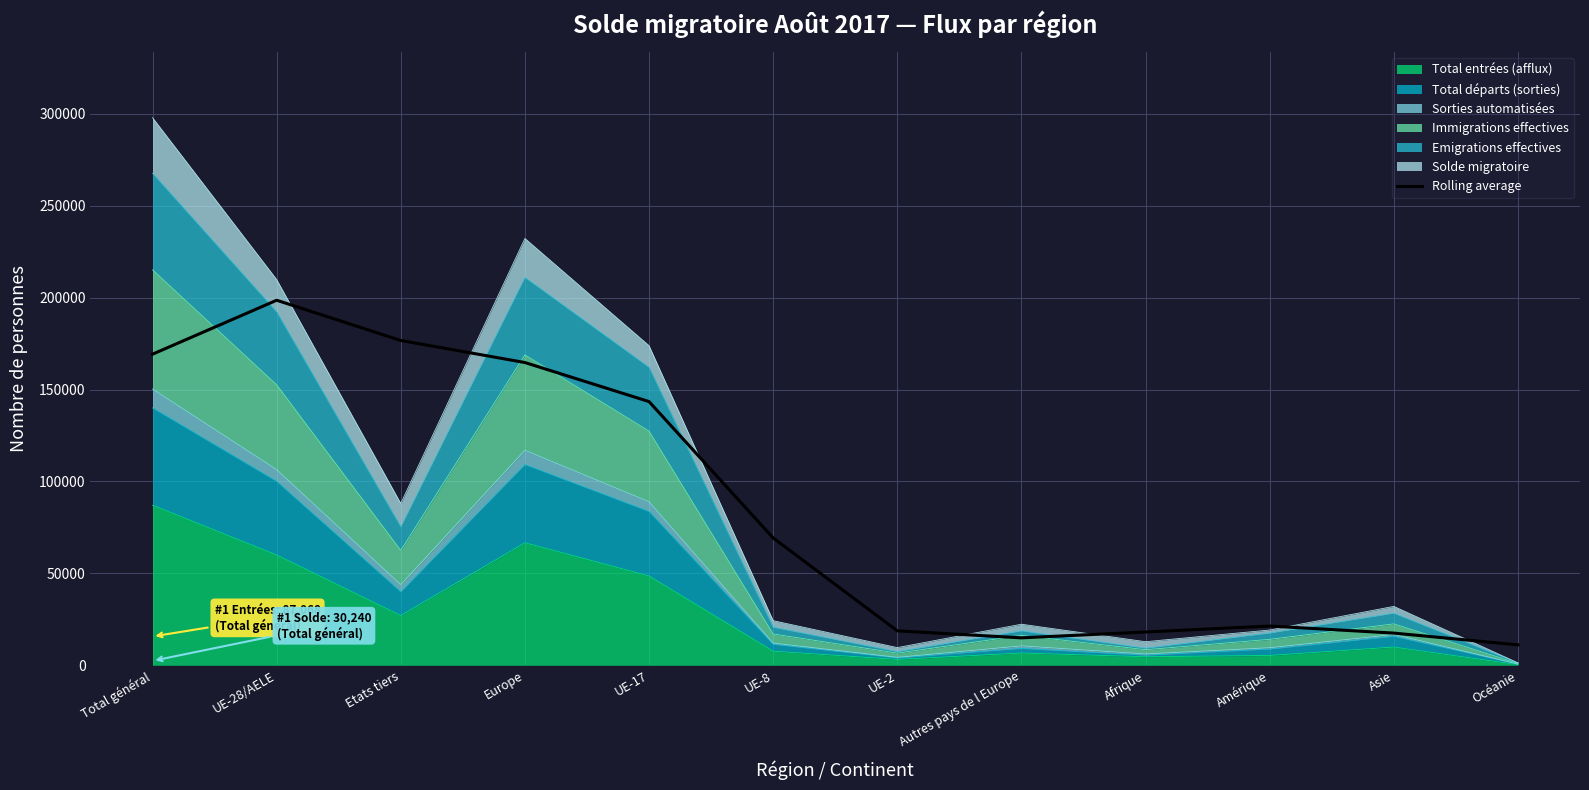

Is it true that the value at UE-28/AELE is 343875.0?

False